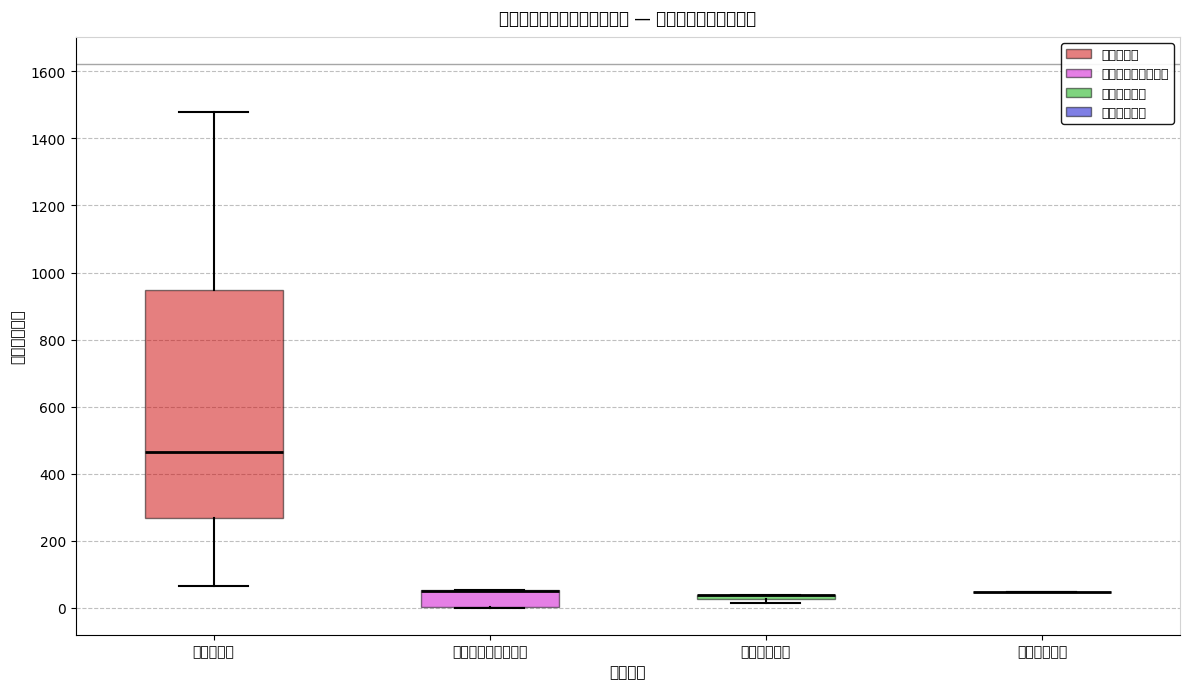

Which box is the tallest, from its lower edge to its upper edge?

农林水支出